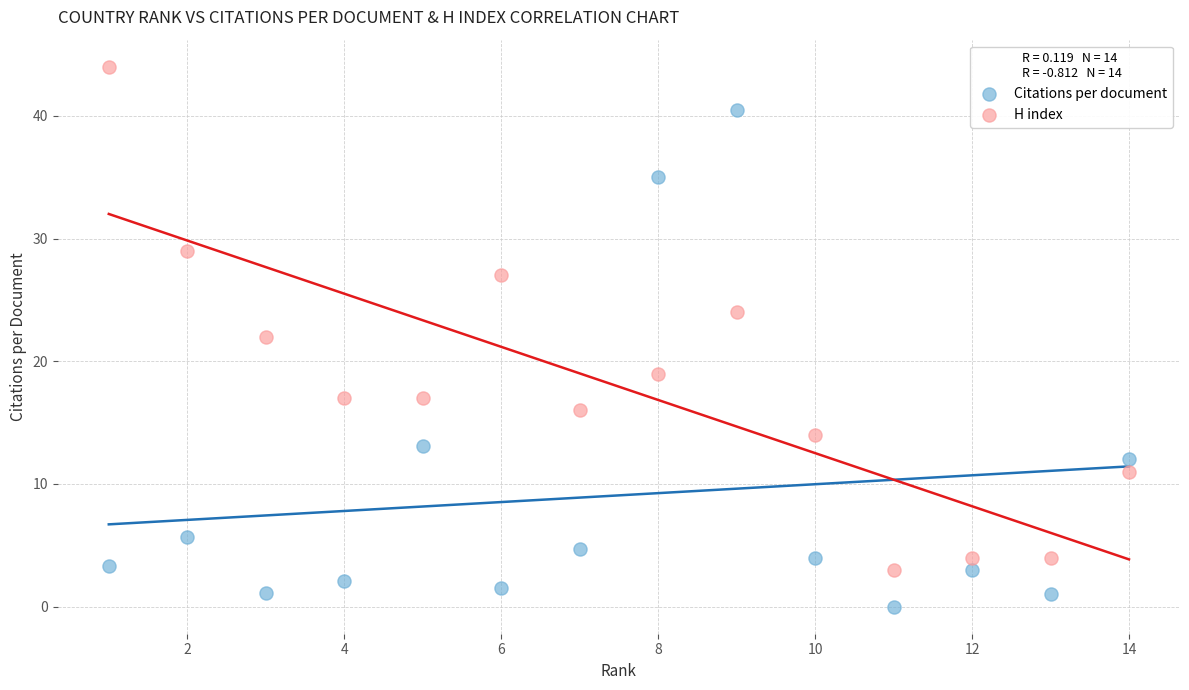

In the Citations per document series, what Y value is closest to 20?

13.1